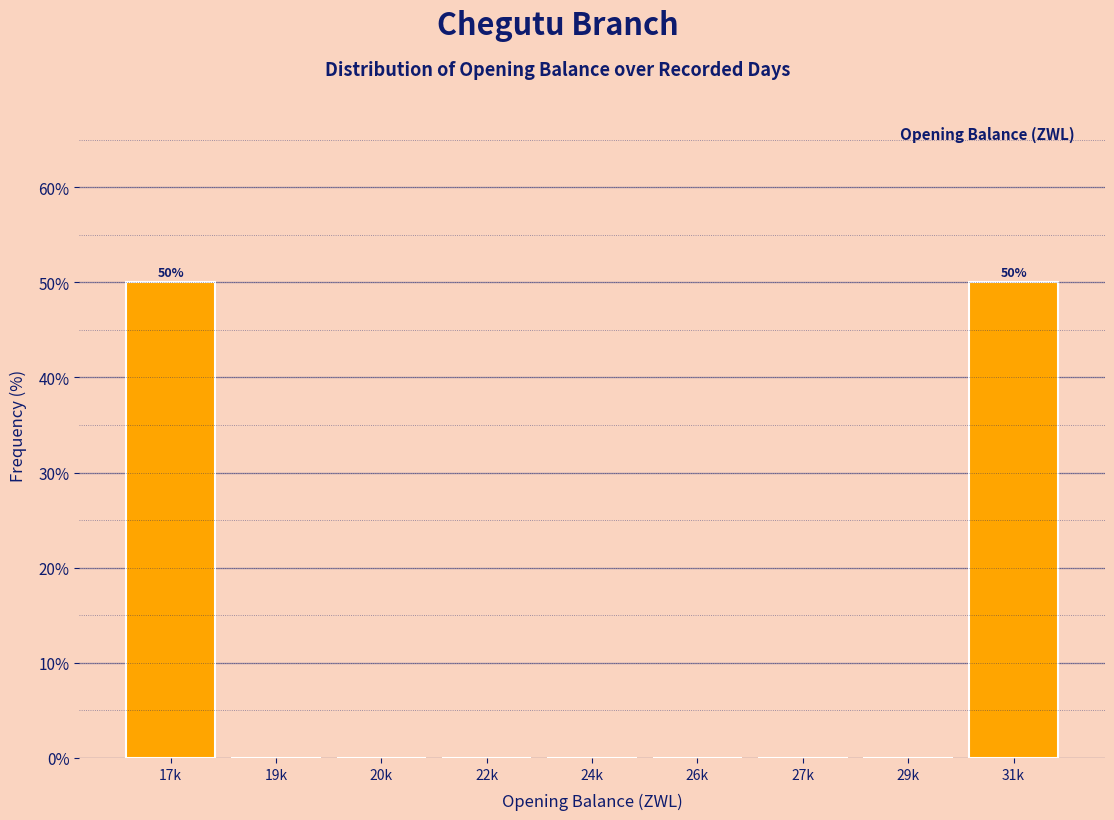

Reading left to right, what are all the values shown in this chart?

17k=50	19k=0	20k=0	22k=0	24k=0	26k=0	27k=0	29k=0	31k=50